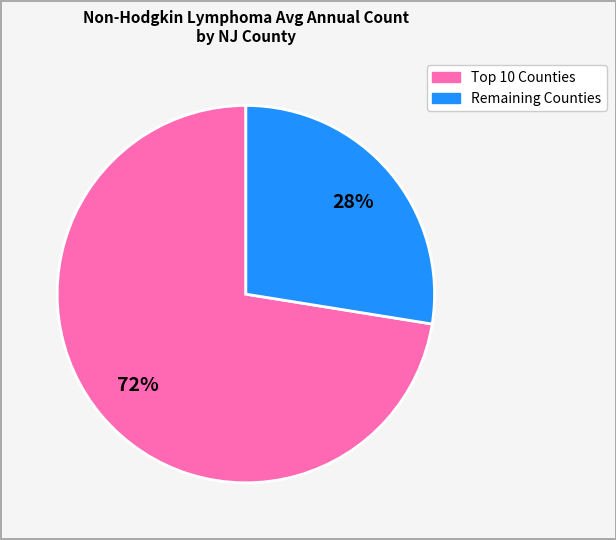

Is there any slice that represents more than half of the pie?

Yes